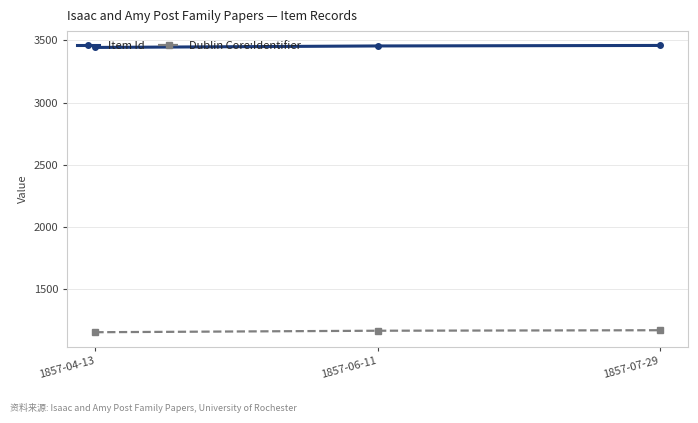

Rank the series at 1857-06-11 from highest to lowest value.

Item Id, Dublin Core:Identifier